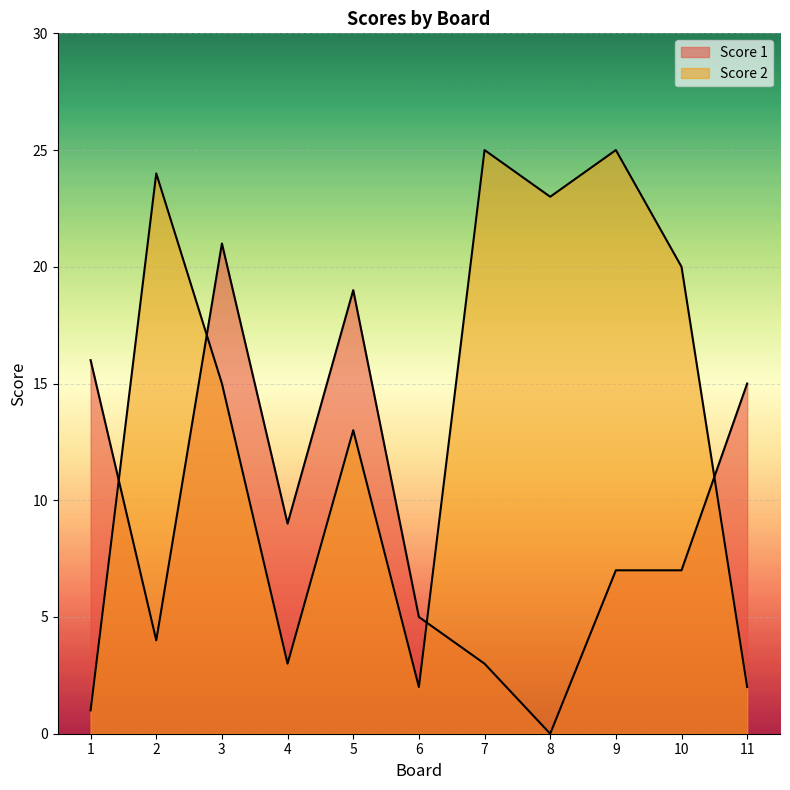

The value of Score 1 at 7 is 4. True or false?

False